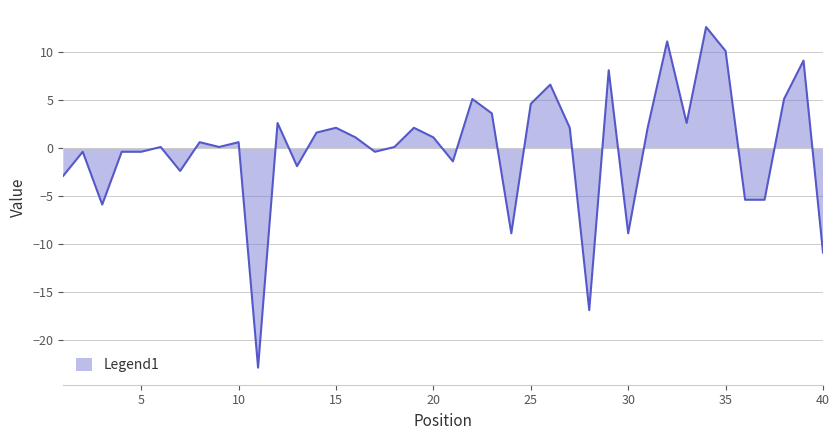

What is the sum of all Peak Position values?

445